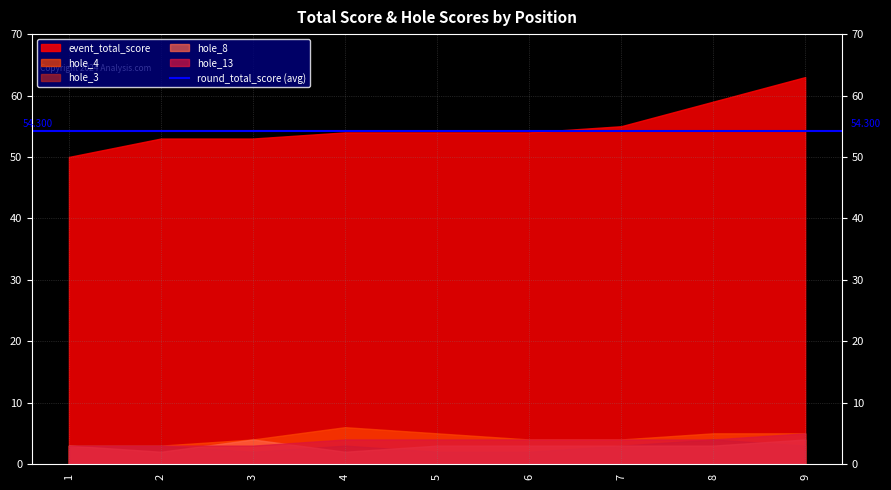

Which series has the largest total across all categories?

event_total_score